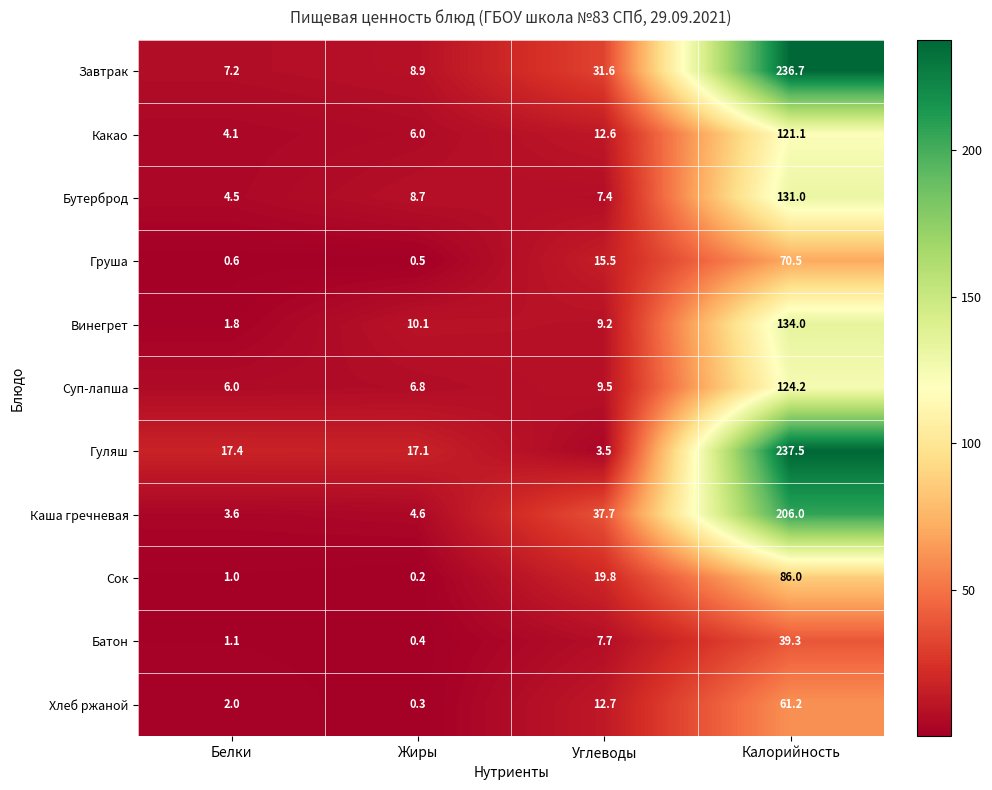

At which label is Груша closest to 35?

Углеводы